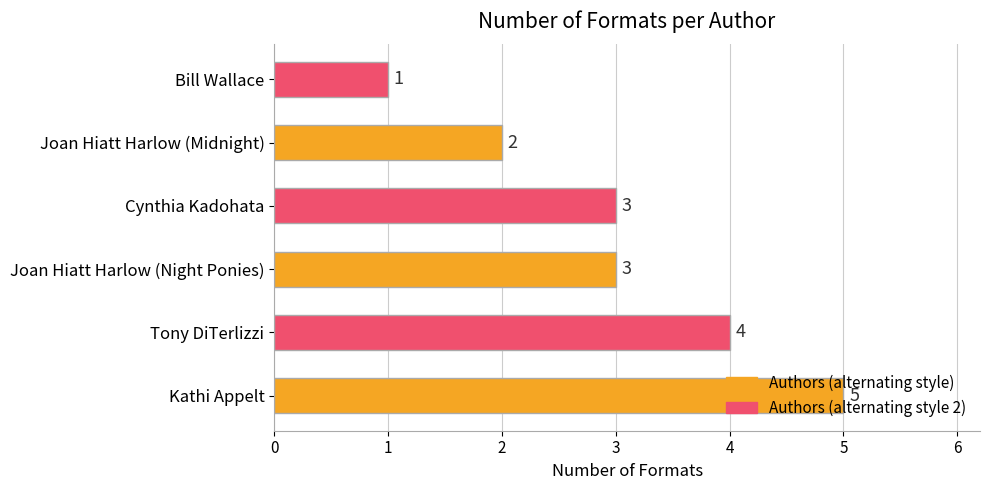

How many data points does each series have?

6